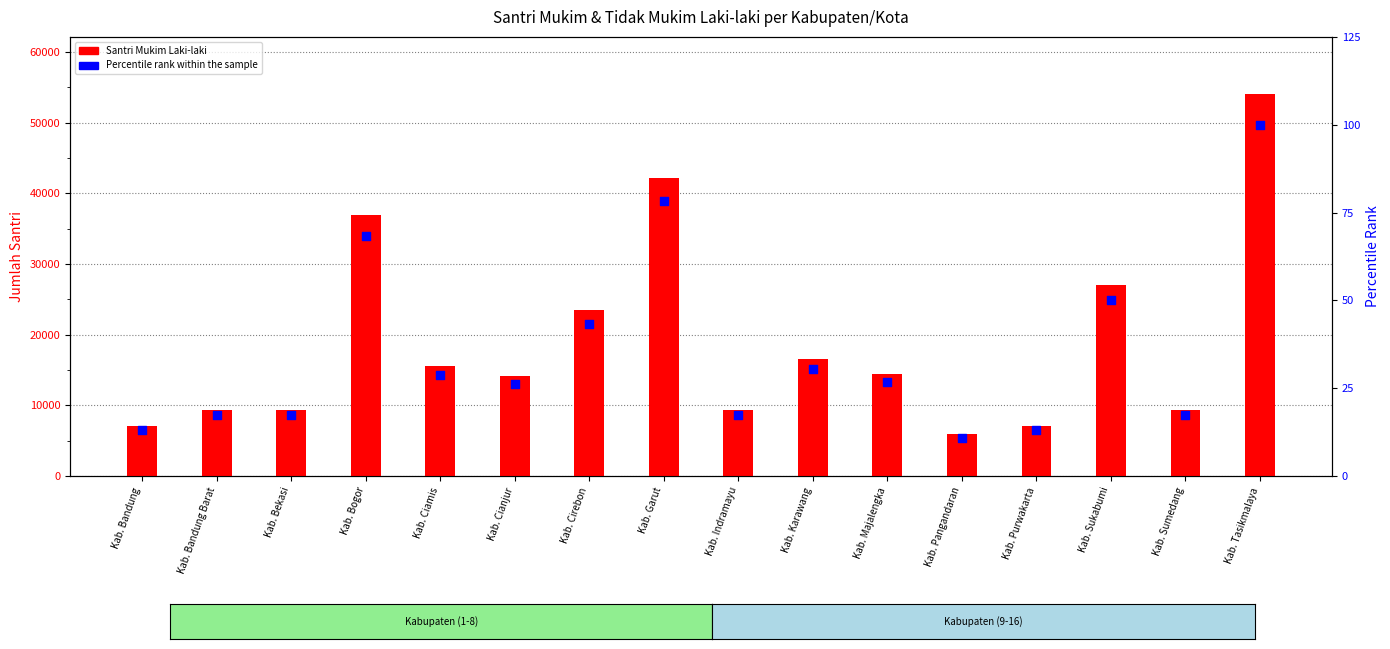

At which category is the sum across all series the highest?

Kab. Tasikmalaya